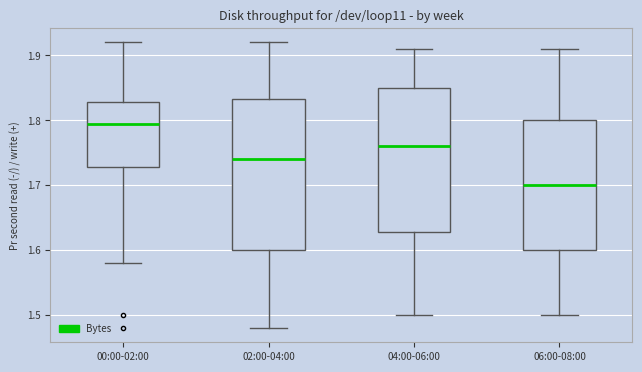

Reading left to right, transcribe this box plot: for each box, give where its median line is, the range the box spans, and where its two whiskers end, as read against the y-axis. The values are not printed on the chart, so give them approximately, as read against the axis.

00:00-02:00: median 1.80, box 1.73 to 1.83, whiskers 1.58 to 1.92
02:00-04:00: median 1.74, box 1.60 to 1.83, whiskers 1.48 to 1.92
04:00-06:00: median 1.76, box 1.63 to 1.85, whiskers 1.50 to 1.91
06:00-08:00: median 1.70, box 1.60 to 1.80, whiskers 1.50 to 1.91